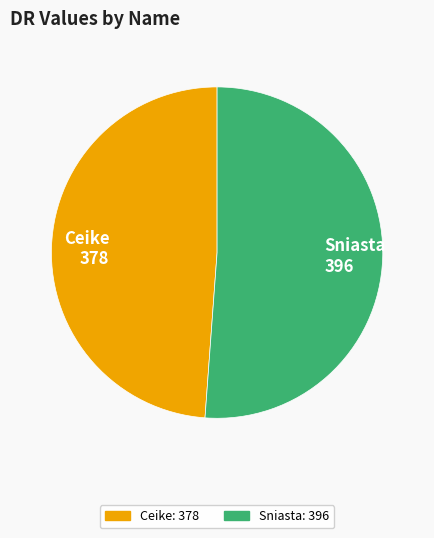

Rank the categories by value from highest to lowest.

Sniasta, Ceike